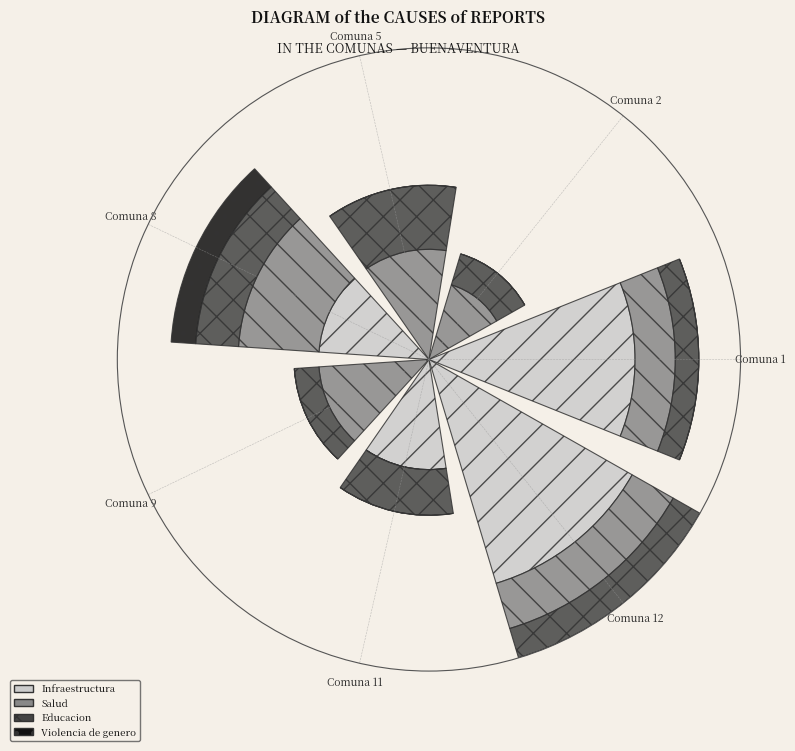

What are all the series names shown in the legend?

Infraestructura, Salud, Educacion, Violencia de genero